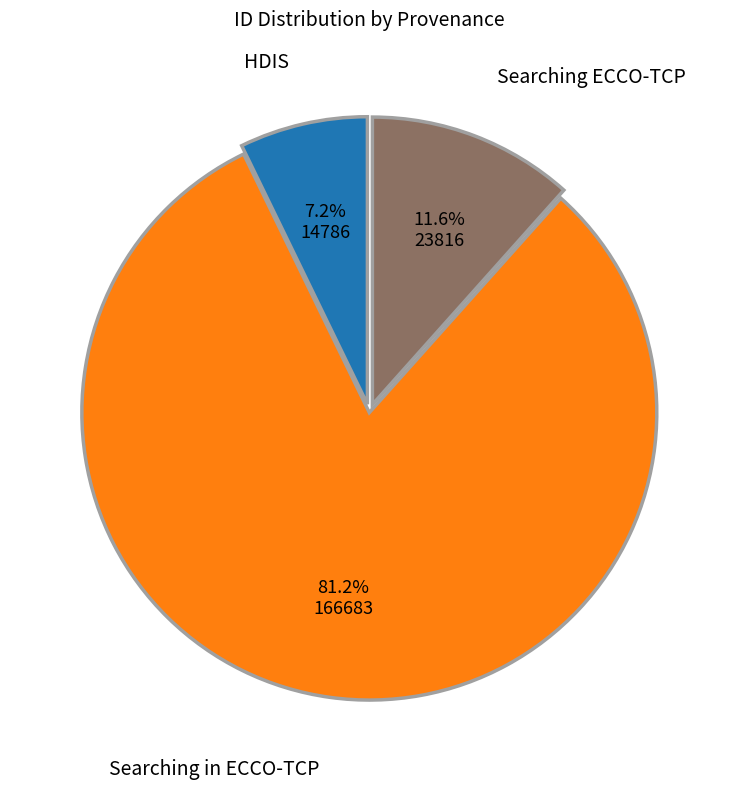

Is there any slice that represents more than half of the pie?

Yes